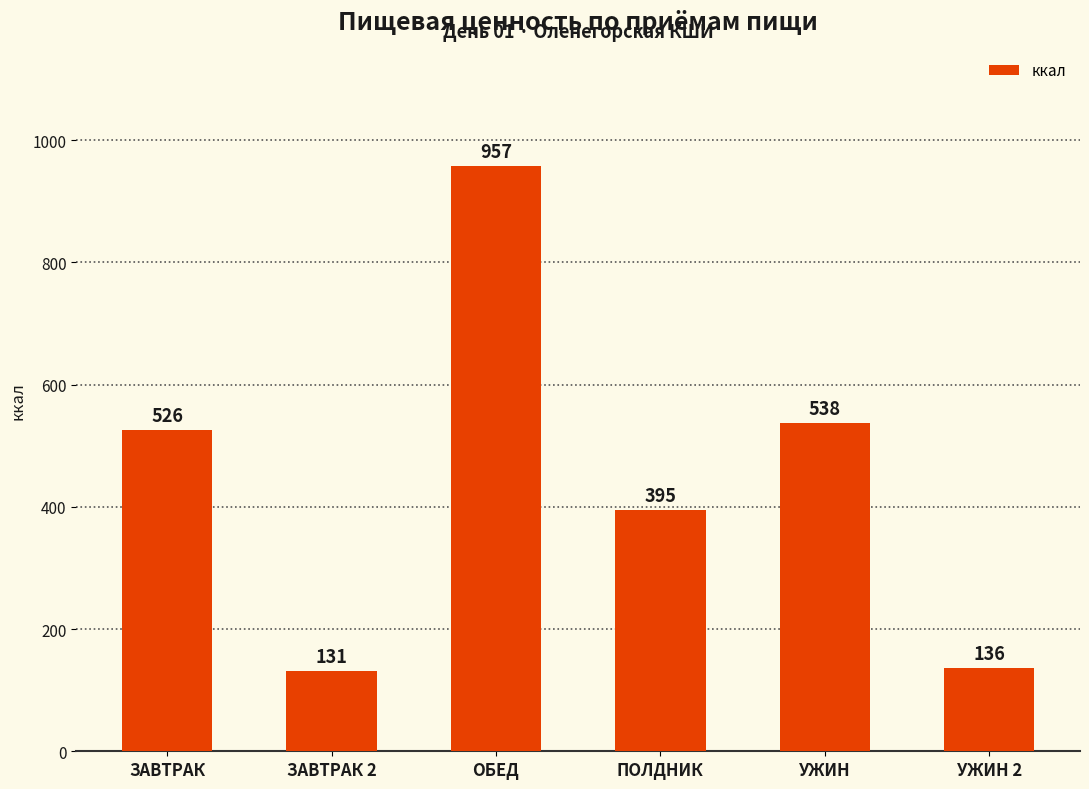

What is the greatest value displayed?

957.4